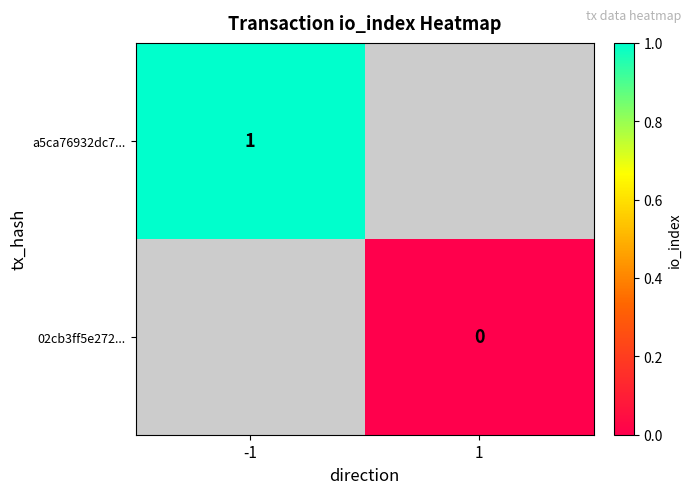

Is it true that a5ca76932dc7... equals 1 at -1?

True